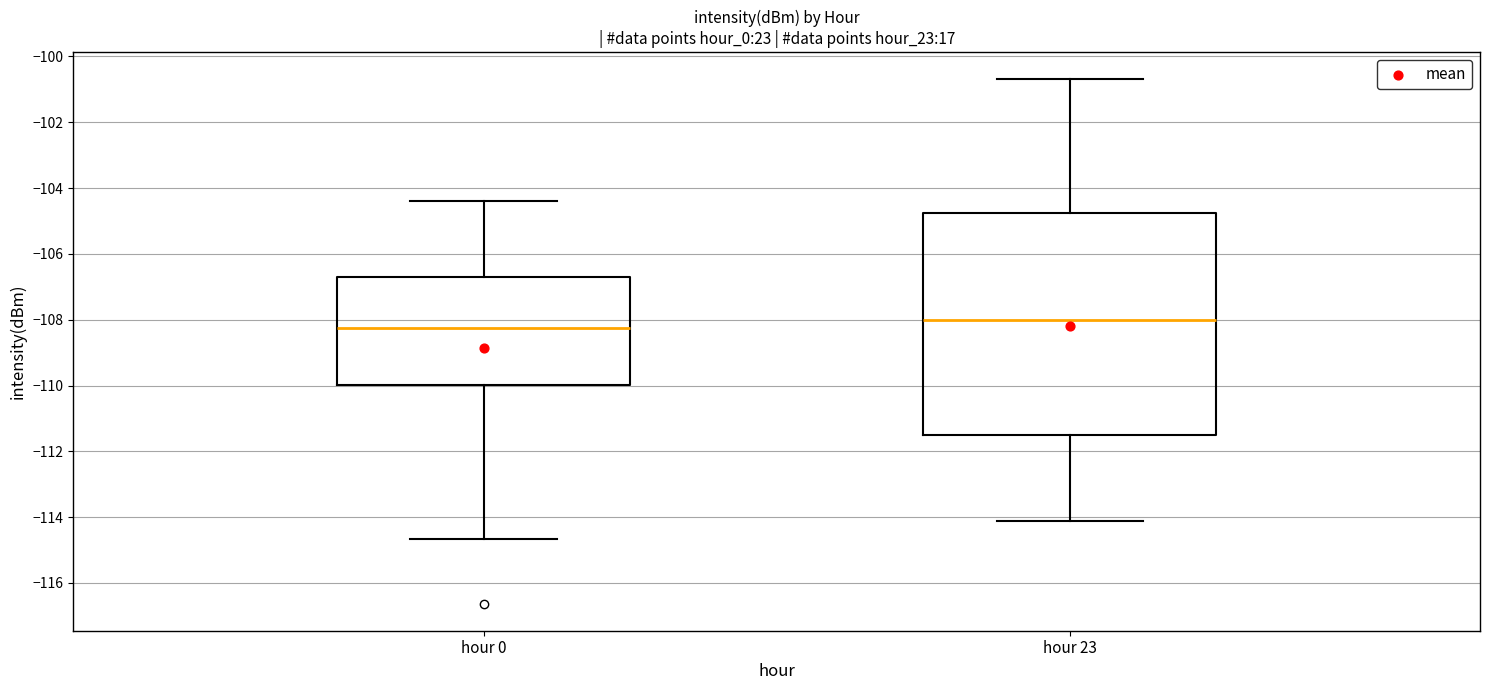

Reading left to right, read every box against the y-axis: the position of its median line, the range the box covers, and the ends of its whiskers. The values are not printed on the chart, so give them approximately, as read against the axis.

hour 0: median -108.2, box -110.0 to -106.8, whiskers -114.6 to -104.4
hour 23: median -108.0, box -111.6 to -104.8, whiskers -114.2 to -100.6